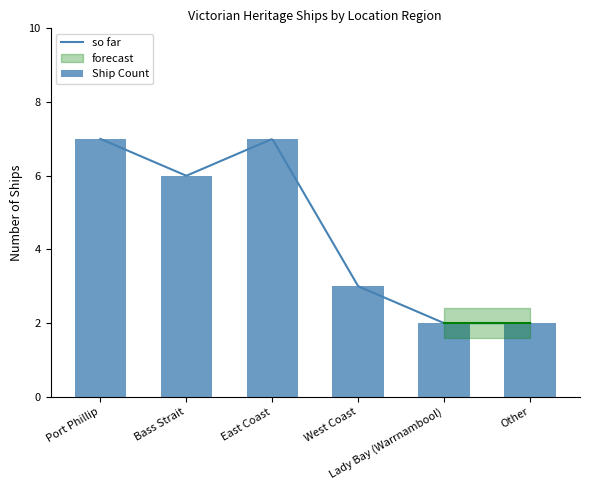

The chart shows a value of 7 at East Coast. True or false?

True